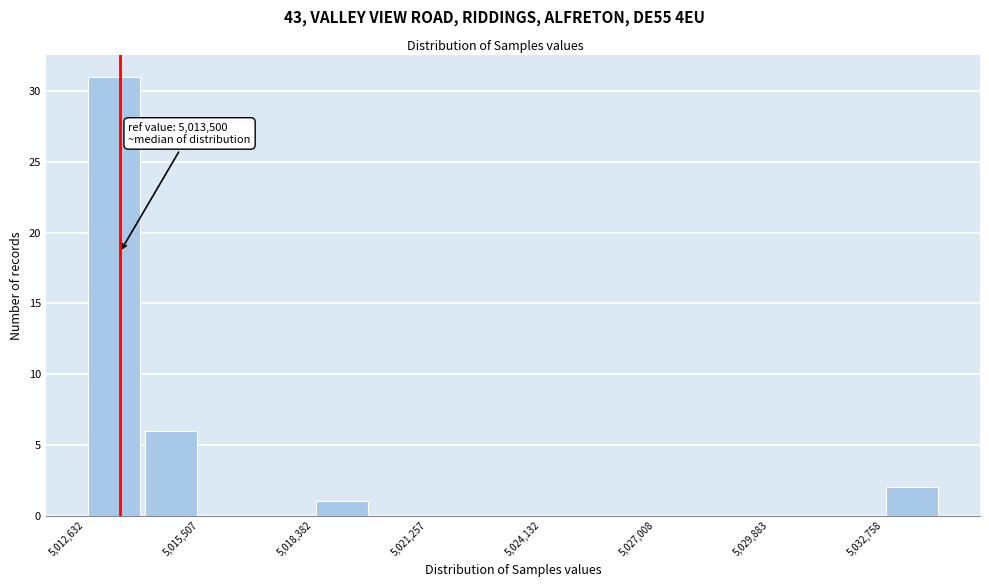

Read against the x-axis, roughly where is the centre of the tallest bar?

5013500